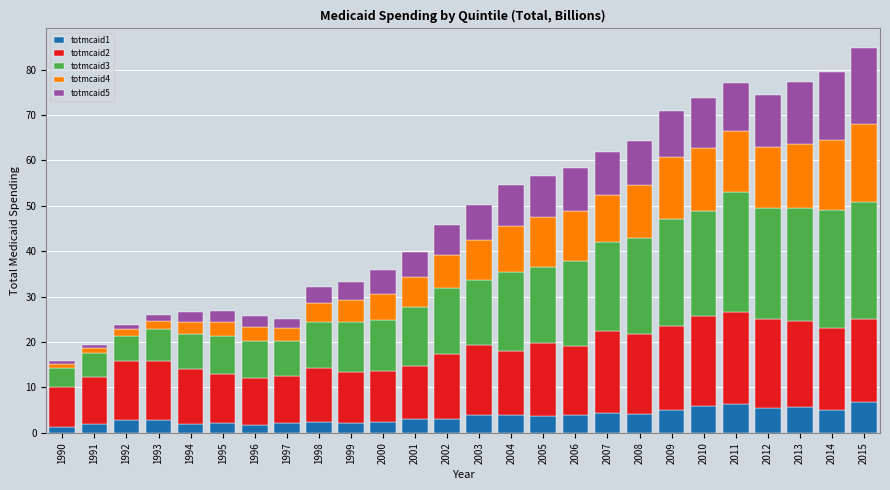

What is the total value across all series at 2015?

84.8